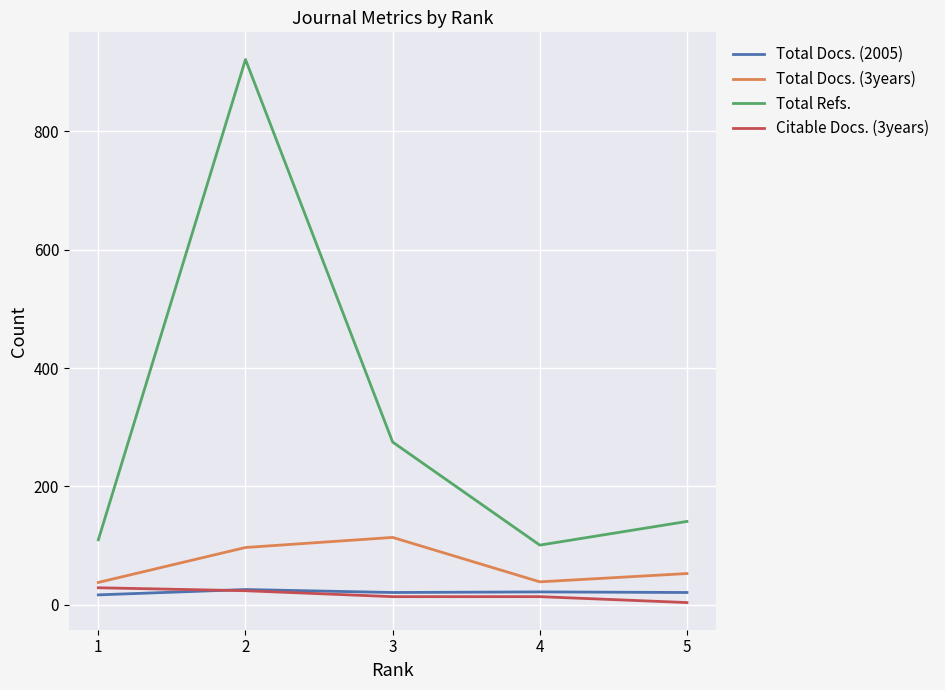

What is the highest value of the Total Refs. series?

921